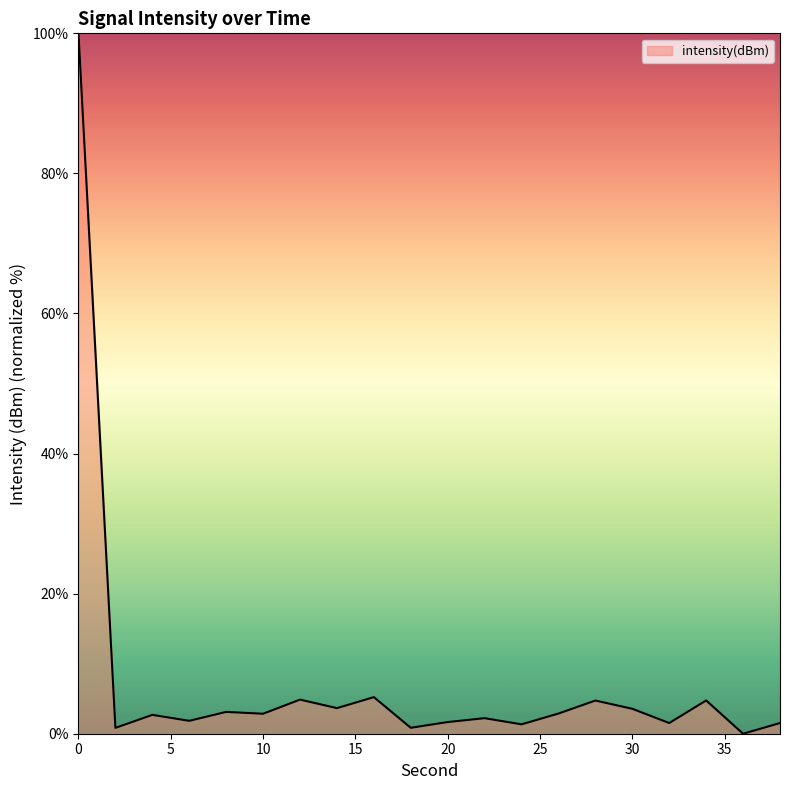

What is the difference between the maximum and minimum values?

100.0